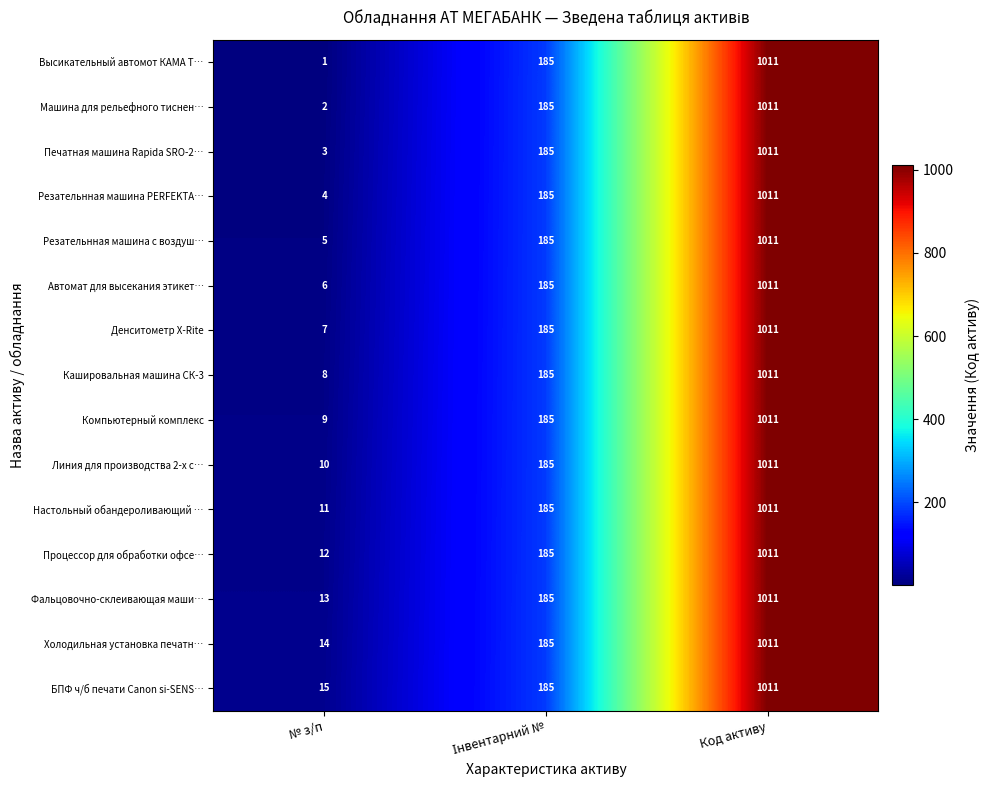

Count the Холодильная установка печатн… values in the range 14 to 1011.

3